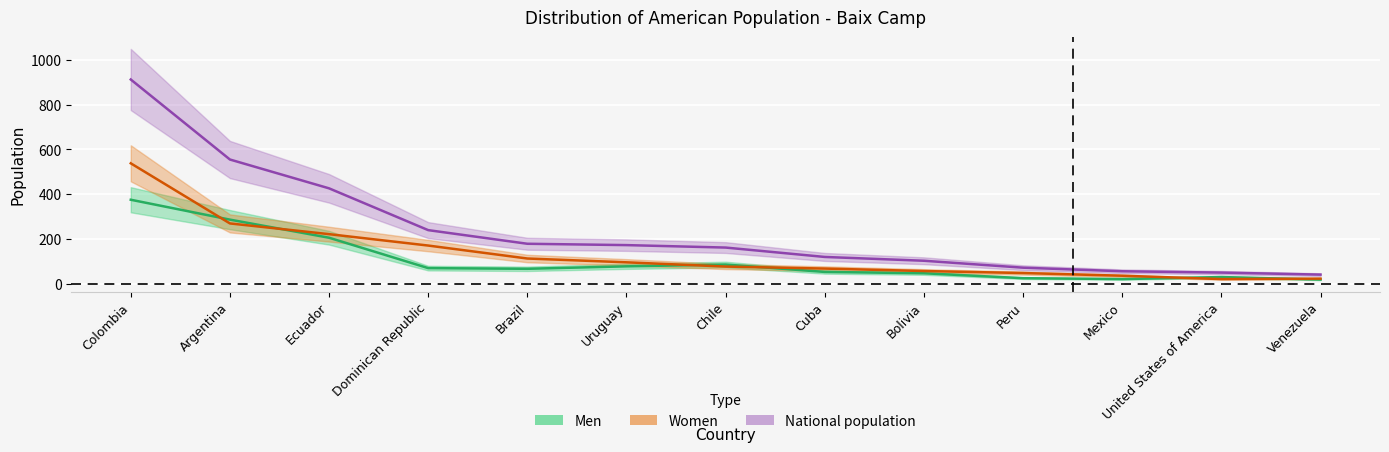

Reading left to right, extract all data points from this chart.

Men: Colombia=375	Argentina=286	Ecuador=205	Dominican Republic=69	Brazil=66	Uruguay=77	Chile=85	Cuba=52	Bolivia=46	Peru=24	Mexico=20	United States of America=29	Venezuela=18
Women: Colombia=538	Argentina=269	Ecuador=221	Dominican Republic=170	Brazil=112	Uruguay=95	Chile=76	Cuba=67	Bolivia=56	Peru=47	Mexico=35	United States of America=20	Venezuela=22
National population: Colombia=913	Argentina=555	Ecuador=426	Dominican Republic=239	Brazil=178	Uruguay=172	Chile=161	Cuba=119	Bolivia=102	Peru=71	Mexico=55	United States of America=49	Venezuela=40